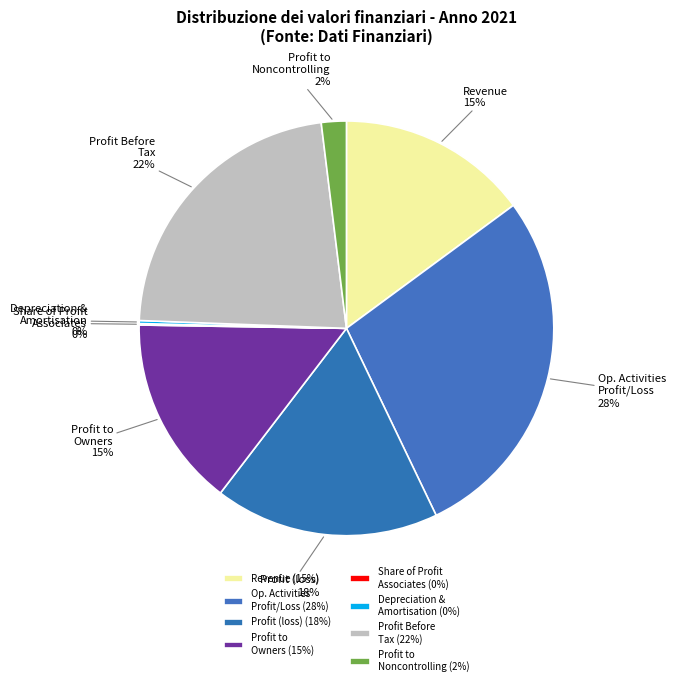

To the nearest percent, what is the average slice percentage?

12%